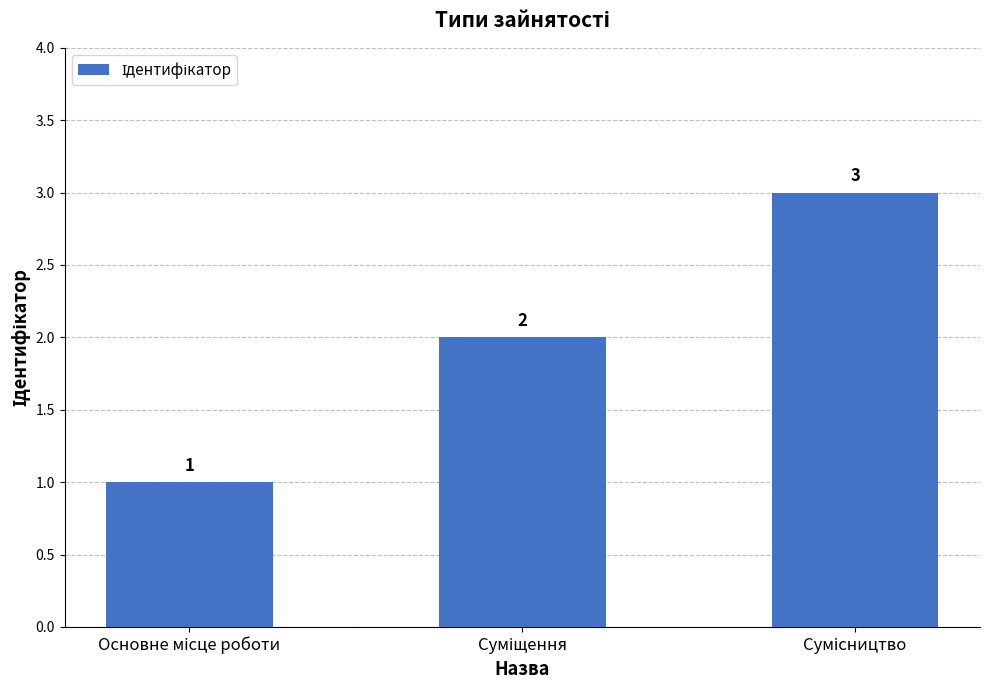

Count the values in the range 1 to 3.

3